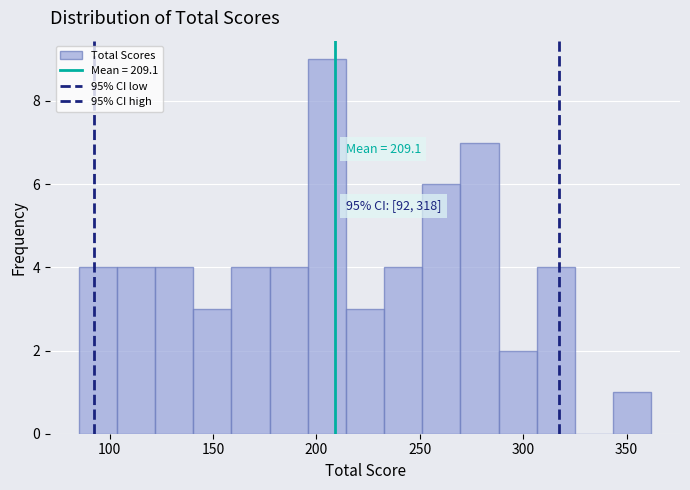

Around what value on the x-axis is the tallest bar? Give the approximate position of its centre, as read against the axis.

205